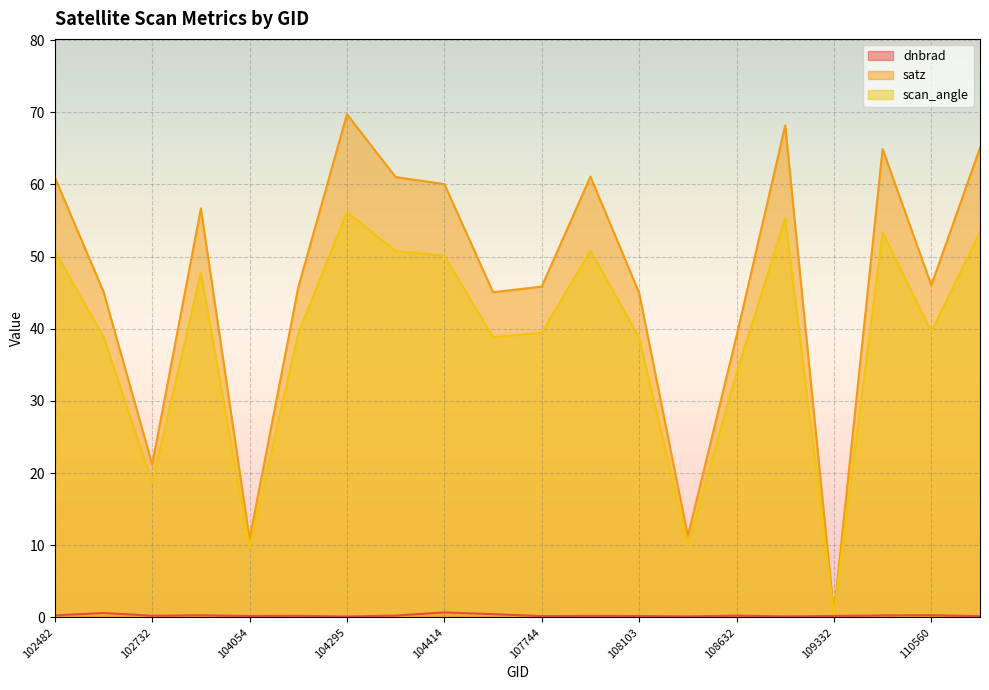

What is the sum of the satz values at 110560 and 104405?

107.1